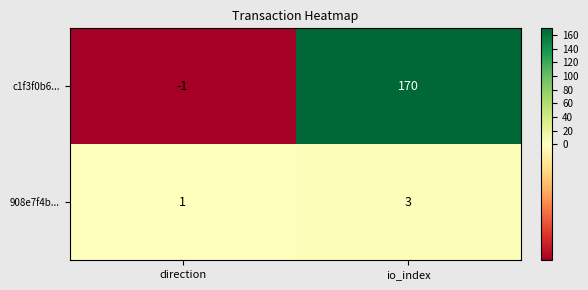

Reading right to left, list all the values displayed in this chart.

c1f3f0b6...: io_index=170	direction=-1
908e7f4b...: io_index=3	direction=1